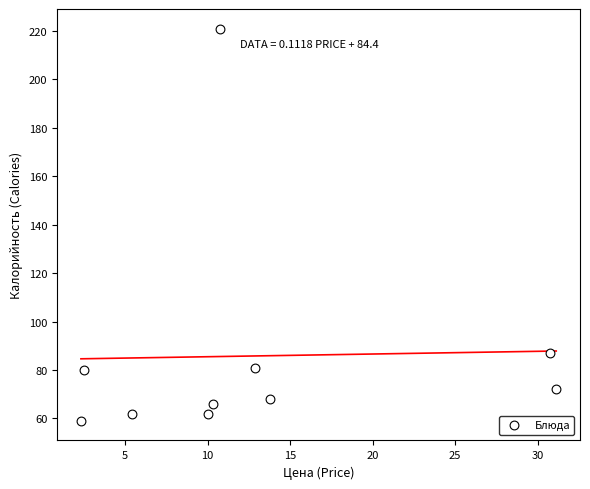

What is the range of X values (max minus min)?

28.8